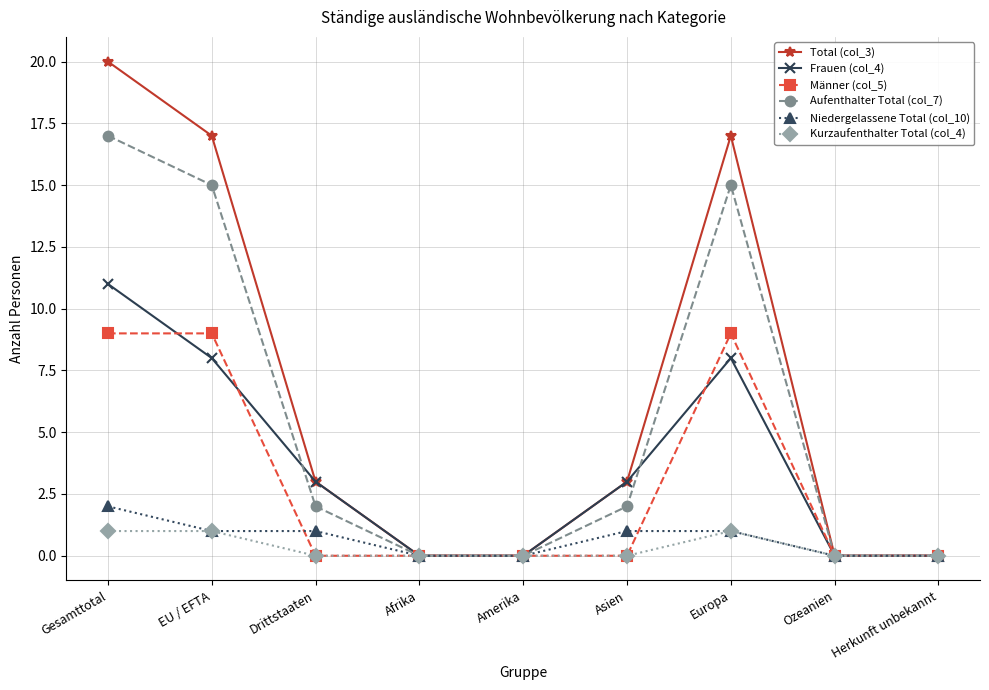

Which series has the largest range (max minus min)?

Total (col_3)